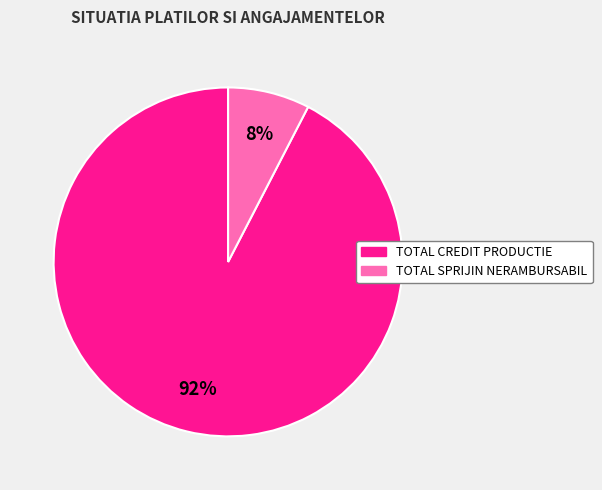

To the nearest percent, what percentage of the pie is TOTAL SPRIJIN NERAMBURSABIL?

8%